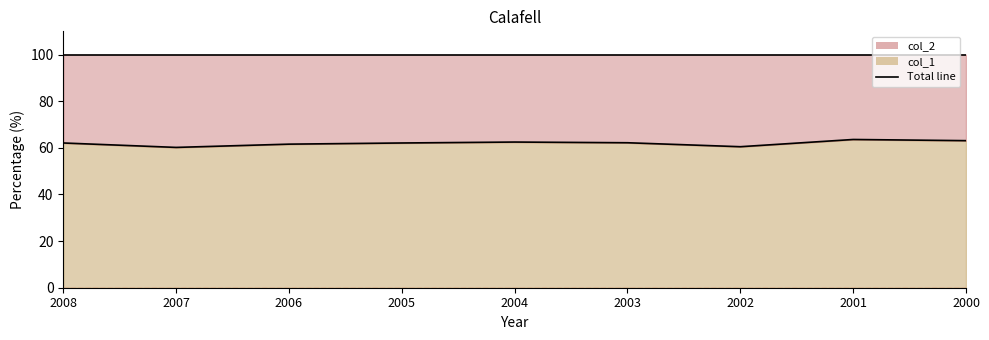

Rank the categories by value from highest to lowest.

2001, 2000, 2004, 2003, 2008, 2005, 2006, 2002, 2007